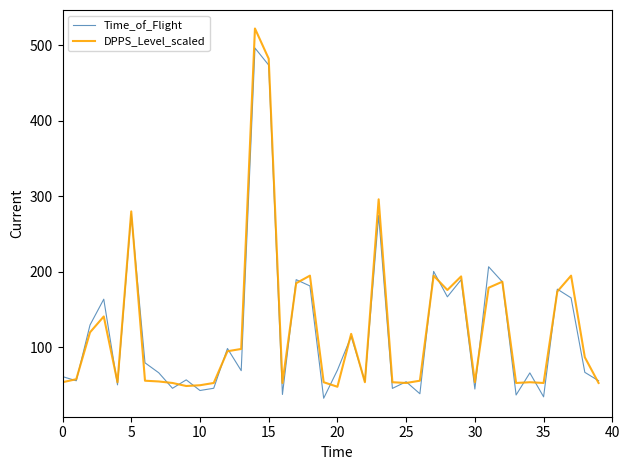

Rank the series by their maximum value, from highest to lowest.

DPPS_Level_scaled, Time_of_Flight